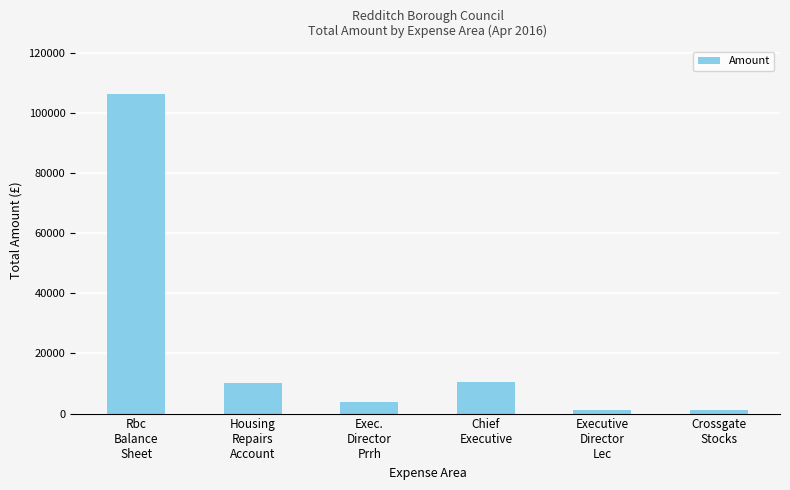

What position from the left is Exec.
Director
Prrh?

3